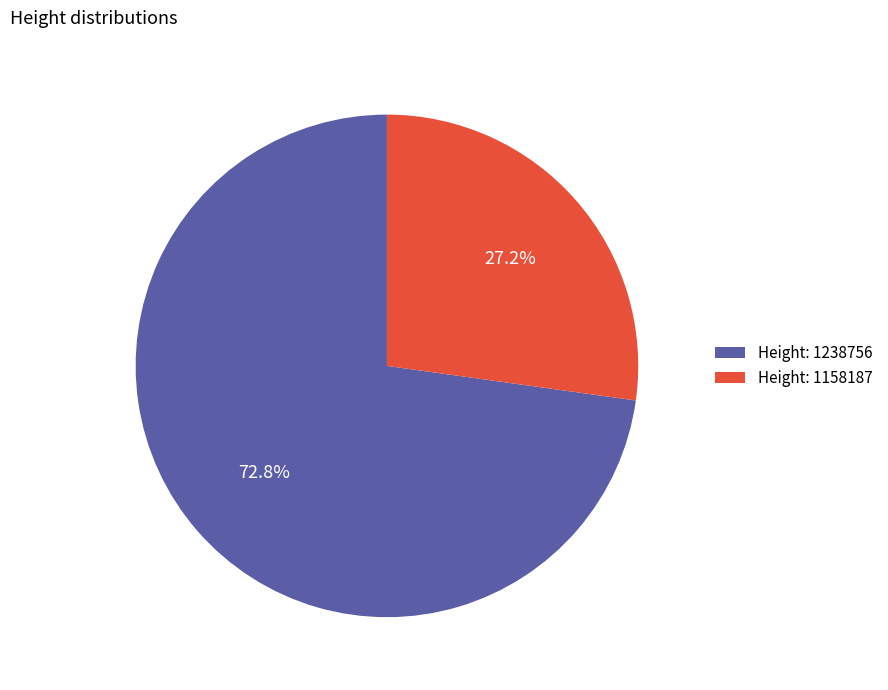

What is the total percentage of Height: 1238756 and Height: 1158187?

100.0%